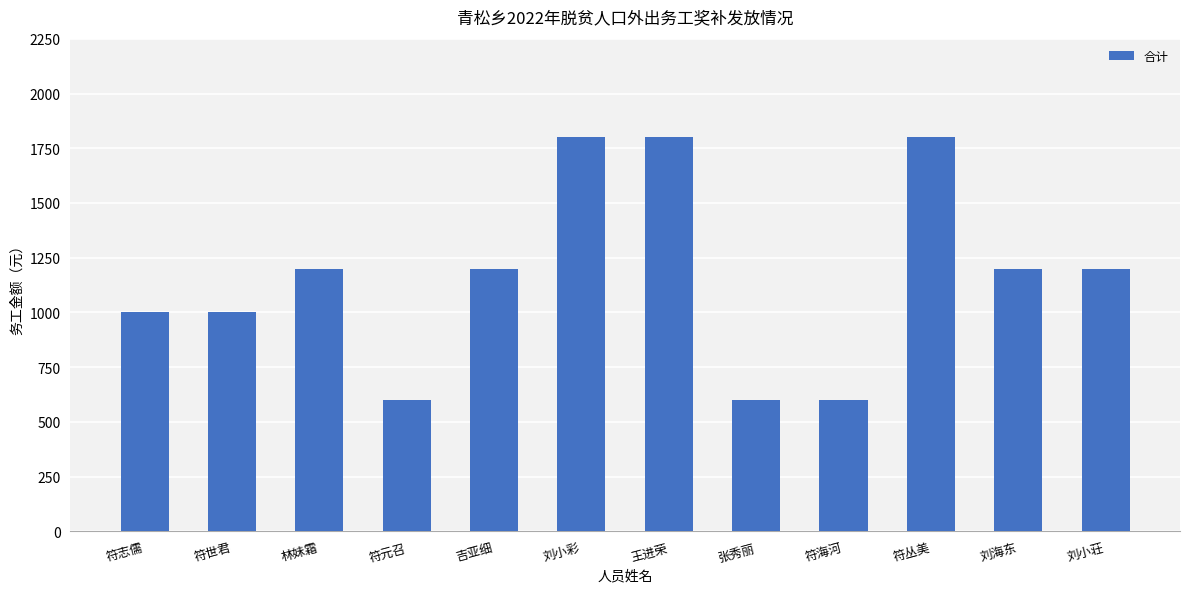

Does the chart contain any negative values?

No